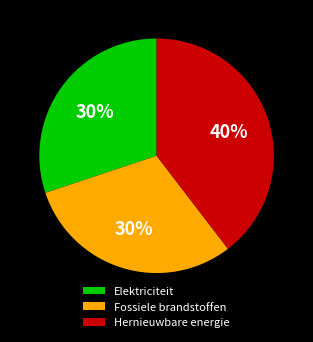

To the nearest percent, what is the combined percentage of Elektriciteit and Hernieuwbare energie?

70%